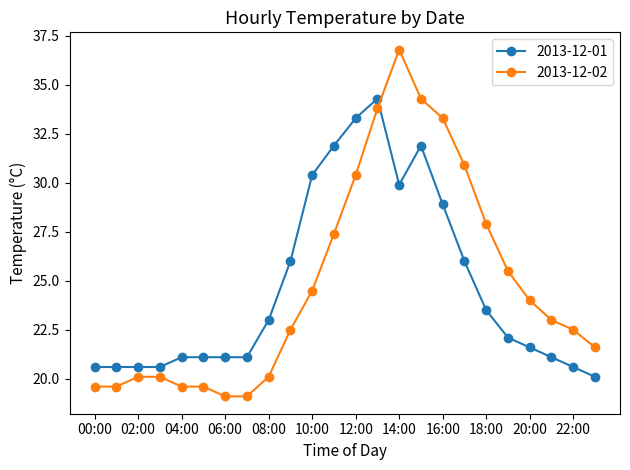

Reading left to right, transcribe all the data shown in this chart.

2013-12-01: 20.6	20.6	20.6	20.6	21.1	21.1	21.1	21.1	23.0	26.0	30.4	31.9	33.3	34.3	29.9	31.9	28.9	26.0	23.5	22.1	21.6	21.1	20.6	20.1
2013-12-02: 19.6	19.6	20.1	20.1	19.6	19.6	19.1	19.1	20.1	22.5	24.5	27.4	30.4	33.8	36.8	34.3	33.3	30.9	27.9	25.5	24.0	23.0	22.5	21.6